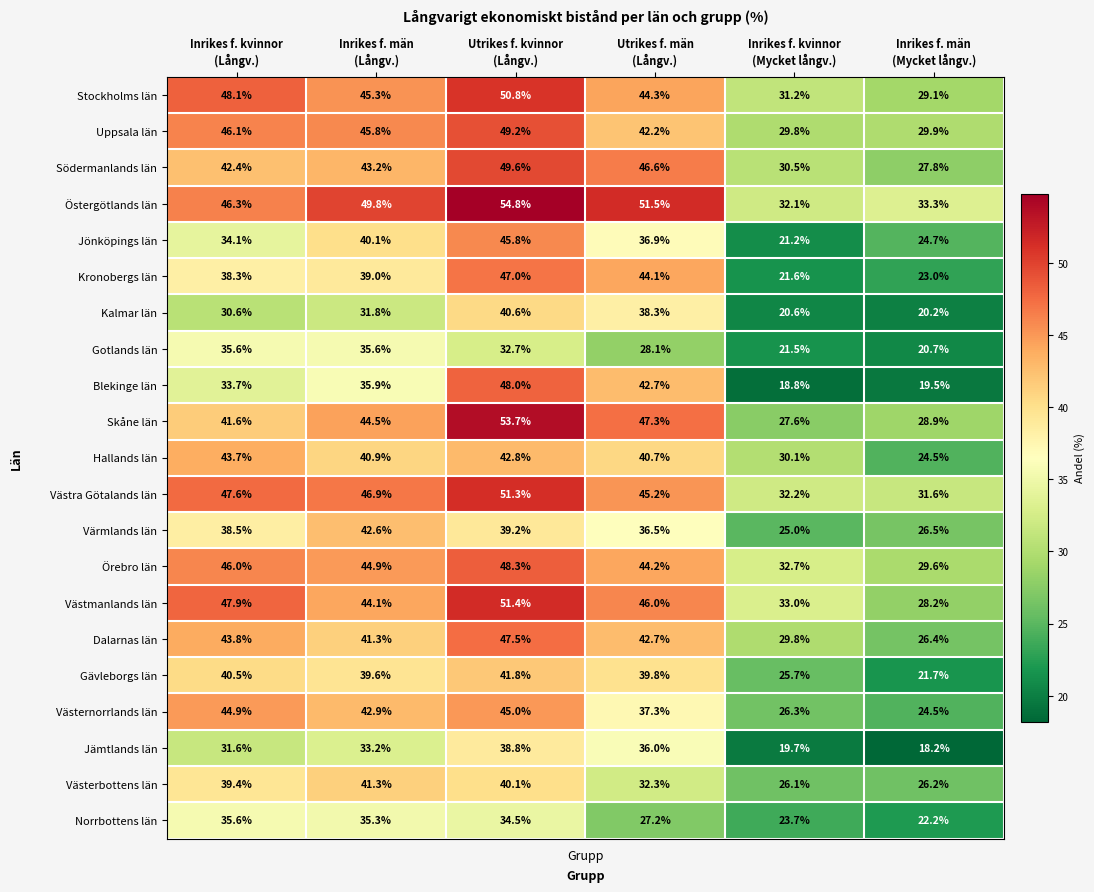

Which series has the largest total across all categories?

Östergötlands län